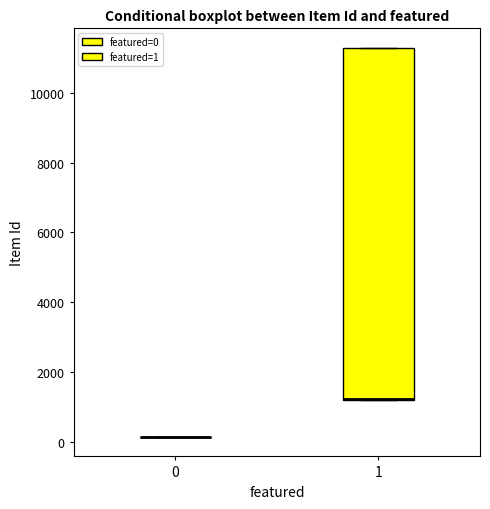

Comparing the boxes themselves (not the whiskers), which one is the tallest?

1